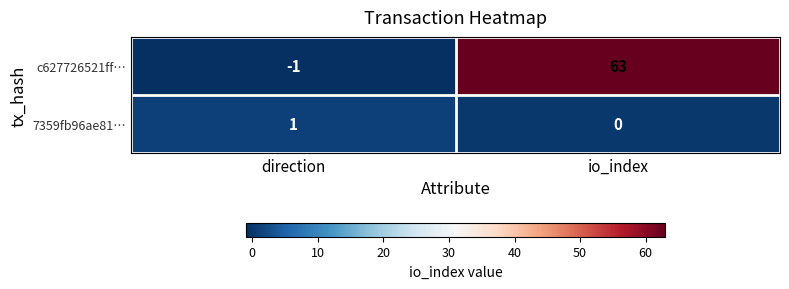

List the series in order of their overall mean, lowest first.

7359fb96ae81…, c627726521ff…